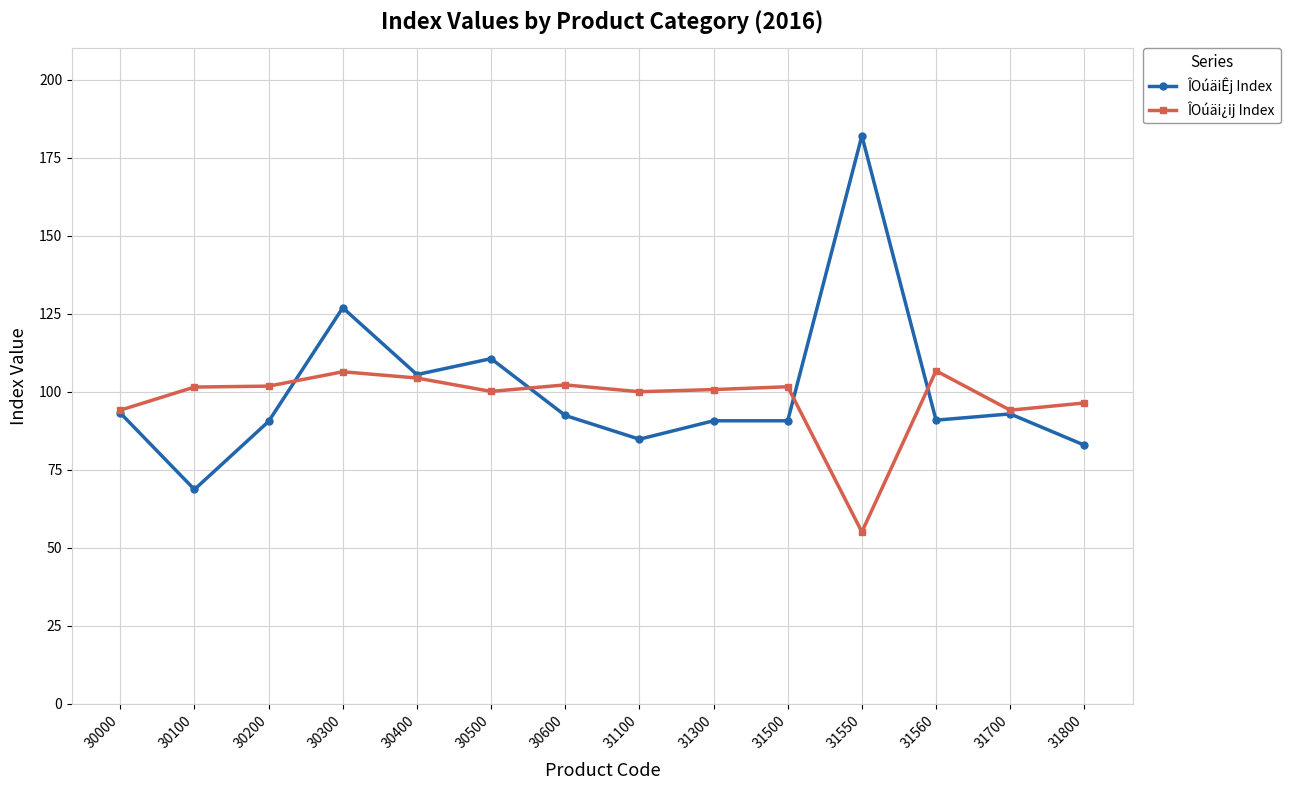

List the series in order of their peak value, lowest first.

ÎOúäi¿ij Index, ÎOúäiÊj Index